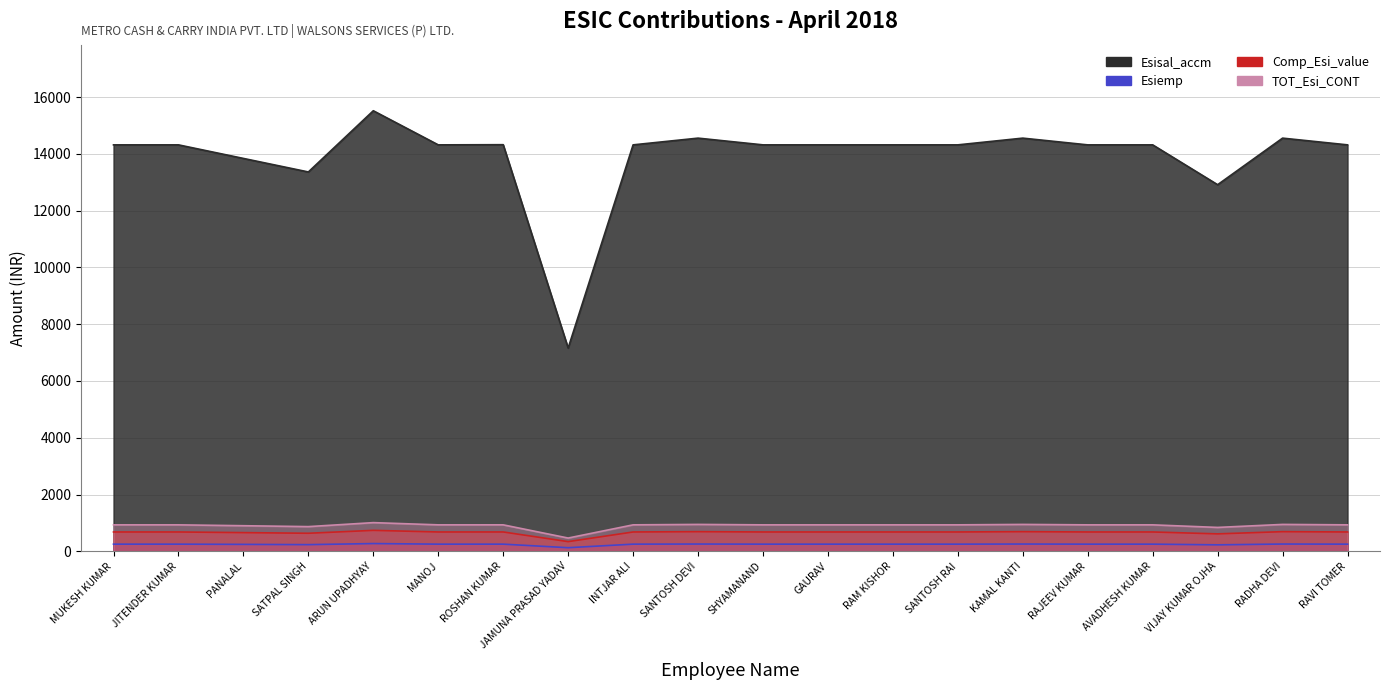

What is the difference between the Esiemp values at INTJAR ALI and SATPAL SINGH?

17.0